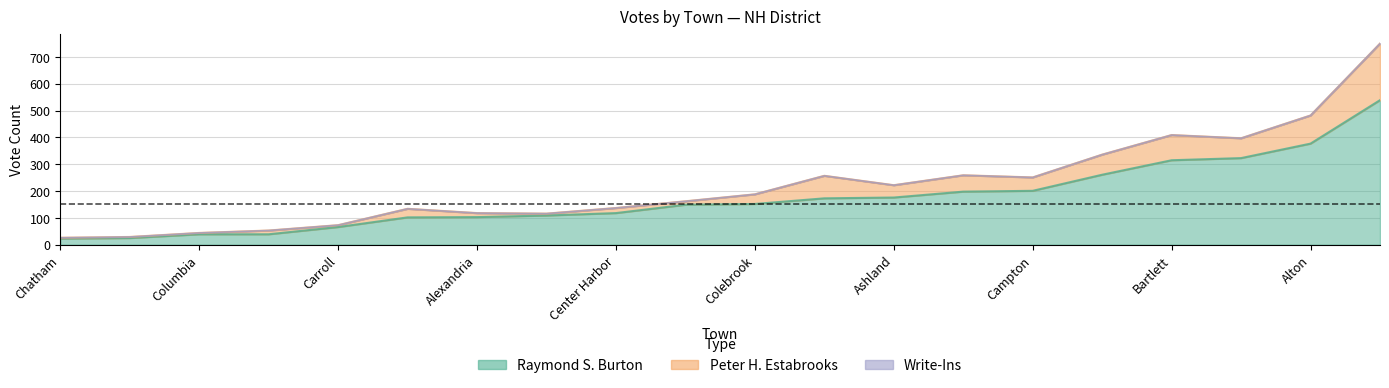

True or false: Raymond S. Burton and Peter H. Estabrooks intersect in this chart.

False